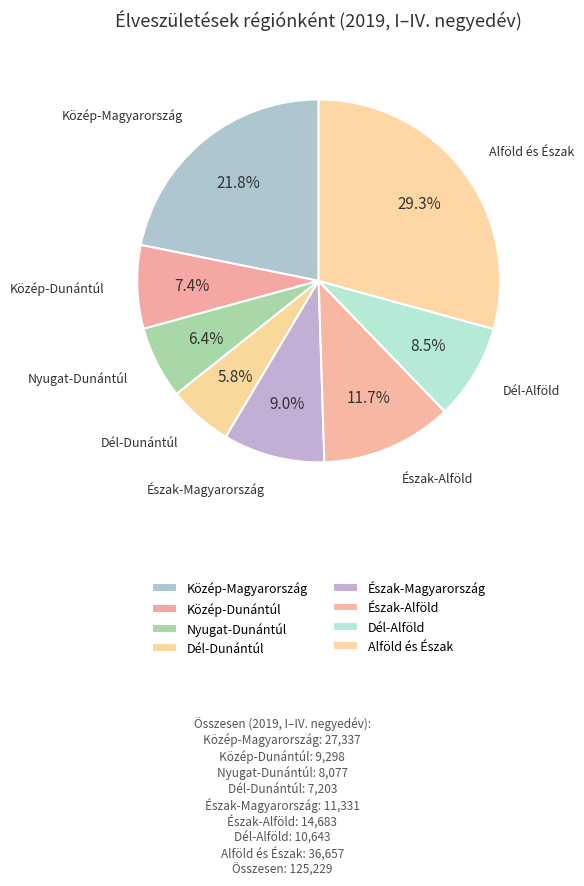

Rank the categories by value from highest to lowest.

Alföld és Észak, Közép-Magyarország, Észak-Alföld, Észak-Magyarország, Dél-Alföld, Közép-Dunántúl, Nyugat-Dunántúl, Dél-Dunántúl